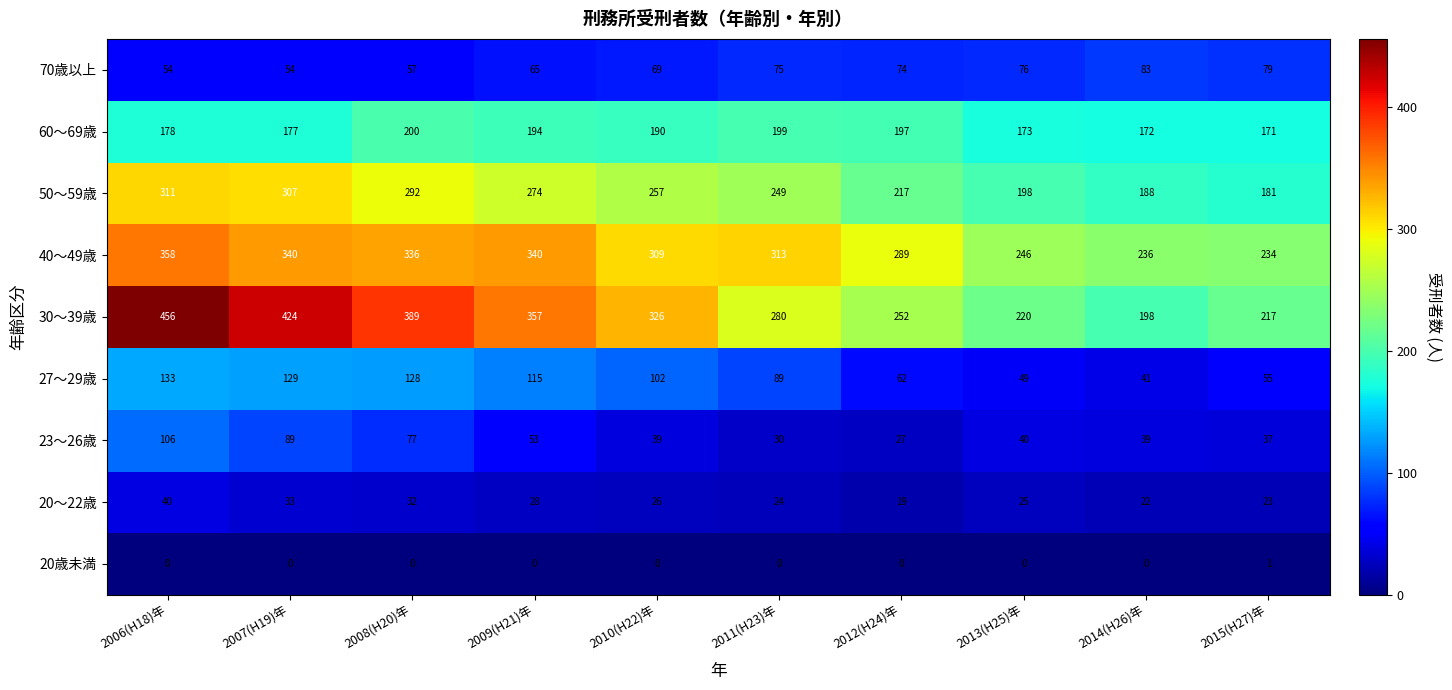

Which series has the largest range (max minus min)?

30～39歳